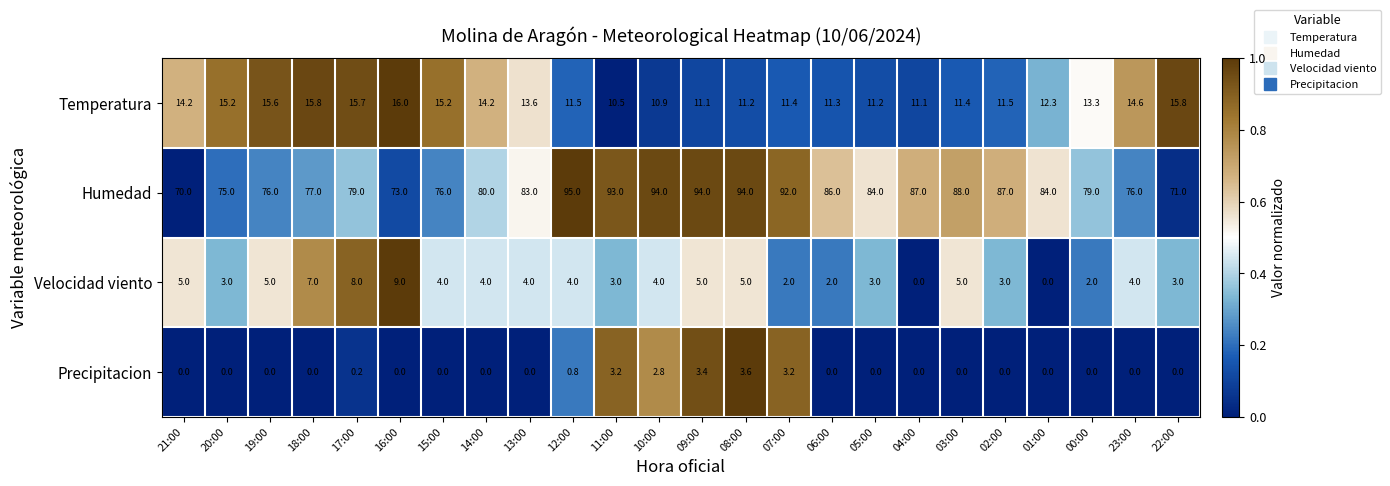

Which category has the highest value in the Precipitacion series?

08:00